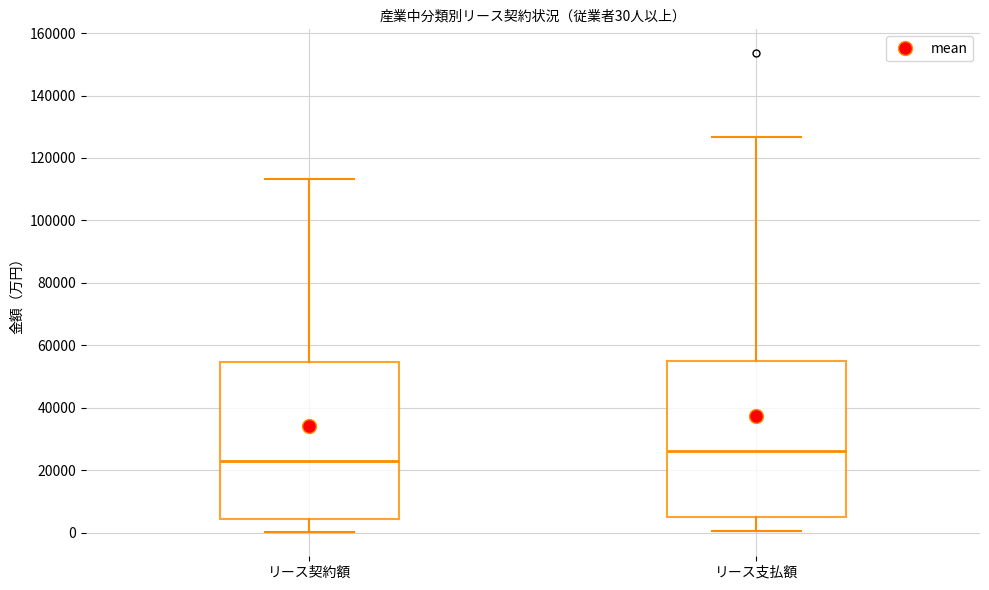

Which box's median line is the lowest?

リース契約額